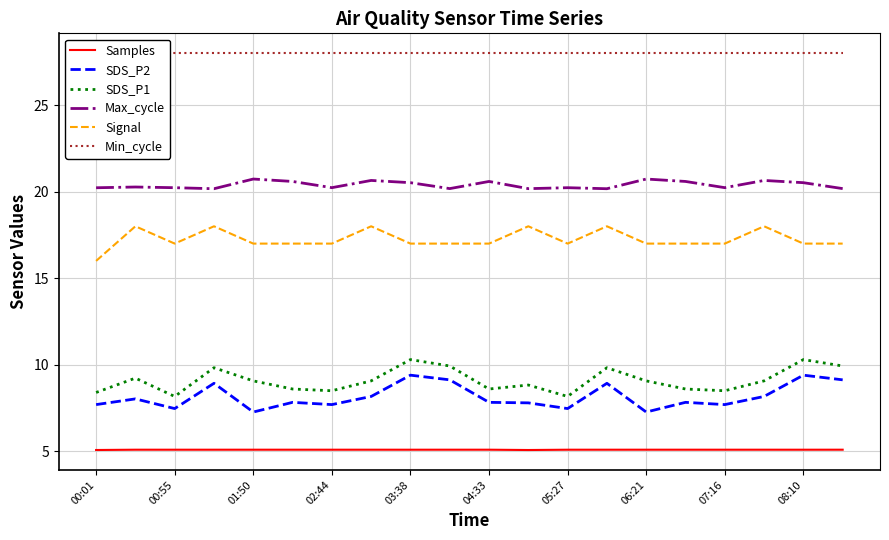

True or false: Samples has a value of 1.6 at 04:33.

False